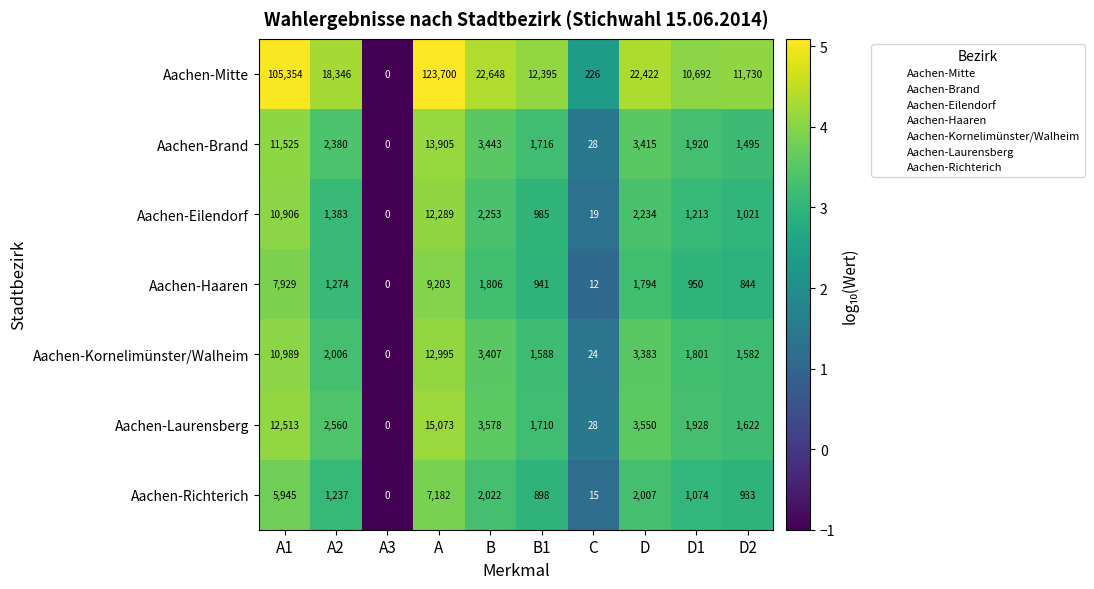

Which series has the widest spread of values?

Aachen-Mitte